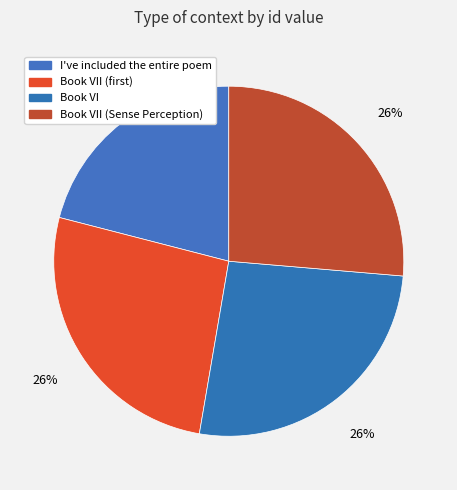

To the nearest percent, what is the difference between the largest and smallest slice percentages?

5%